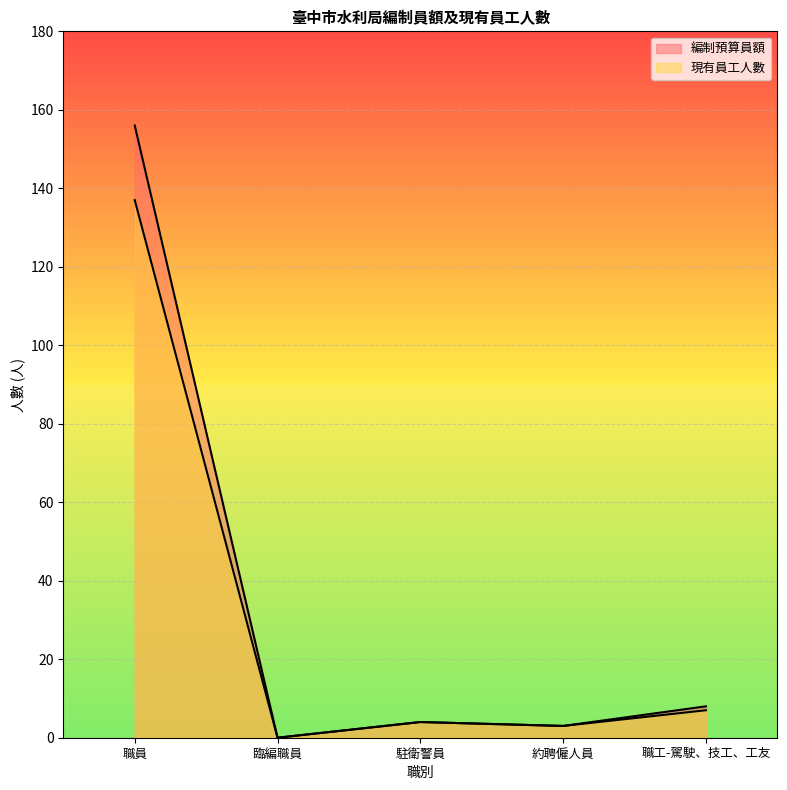

Rank the series at 約聘僱人員 from highest to lowest value.

編制預算員額, 現有員工人數